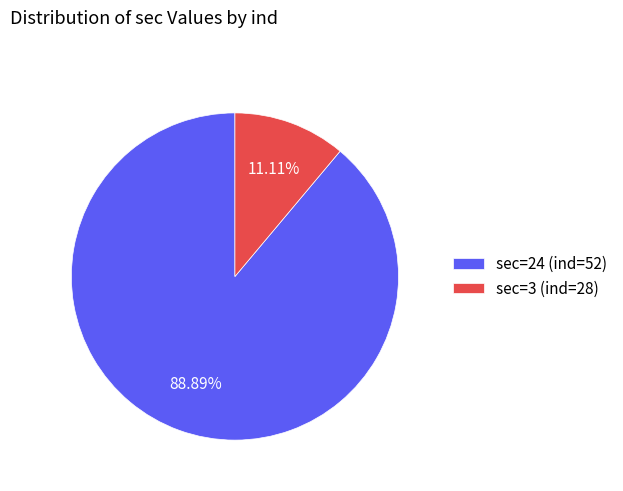

Rank the categories by value from lowest to highest.

sec=3 (ind=28), sec=24 (ind=52)